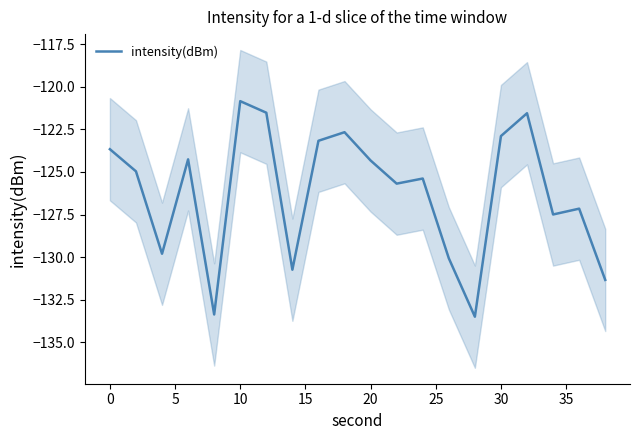

What is the lowest value of the intensity(dBm) series?

-133.5